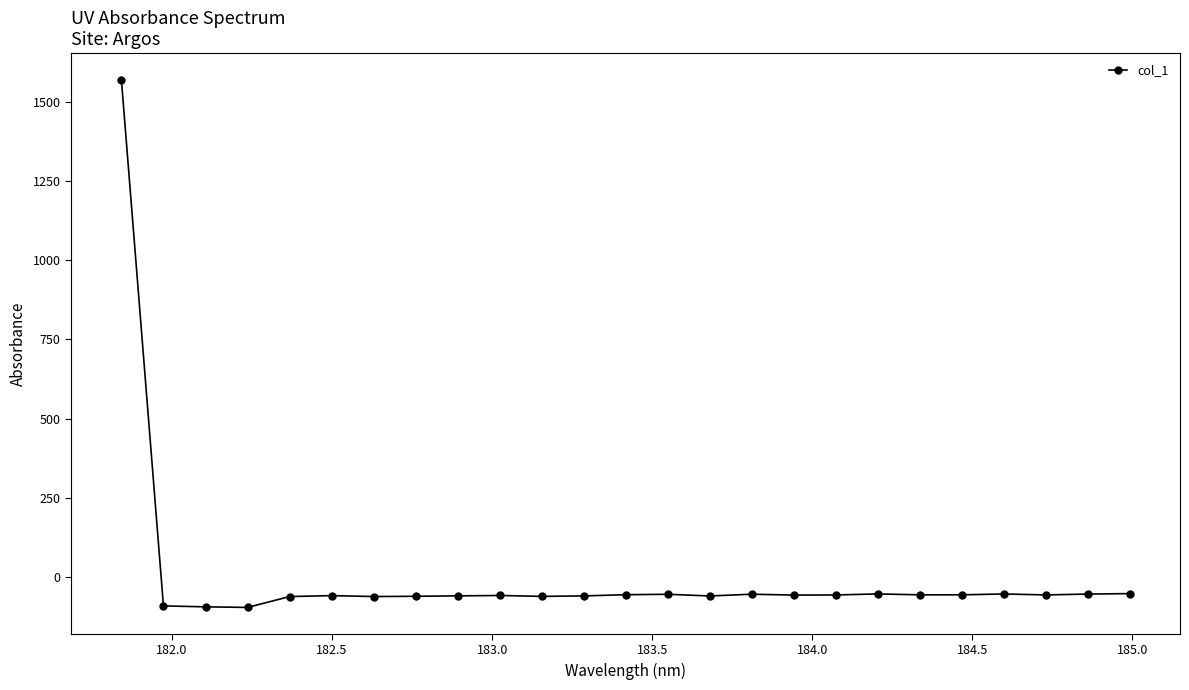

What is the maximum value shown in the chart?

1570.5